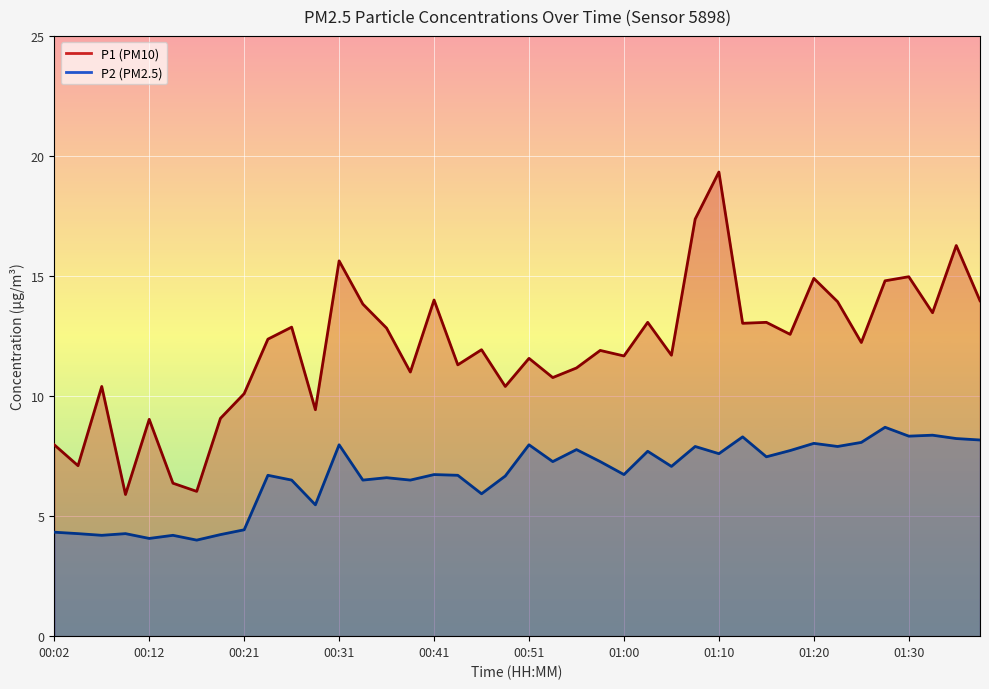

What value does the P1 series have at 00:29?

9.4